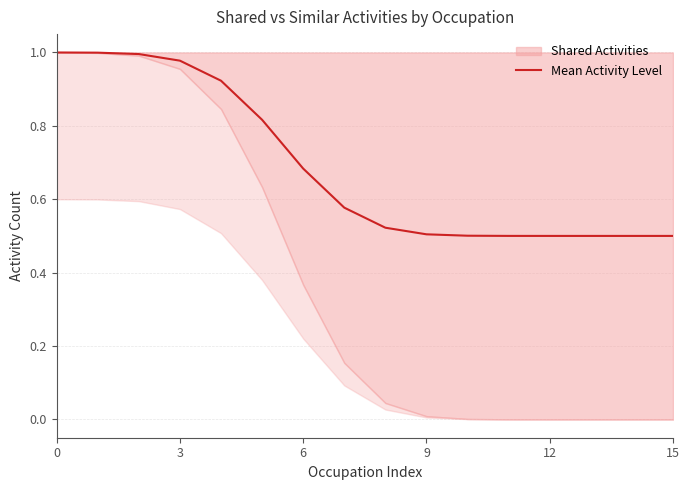

How many lines are shown in the chart?

1